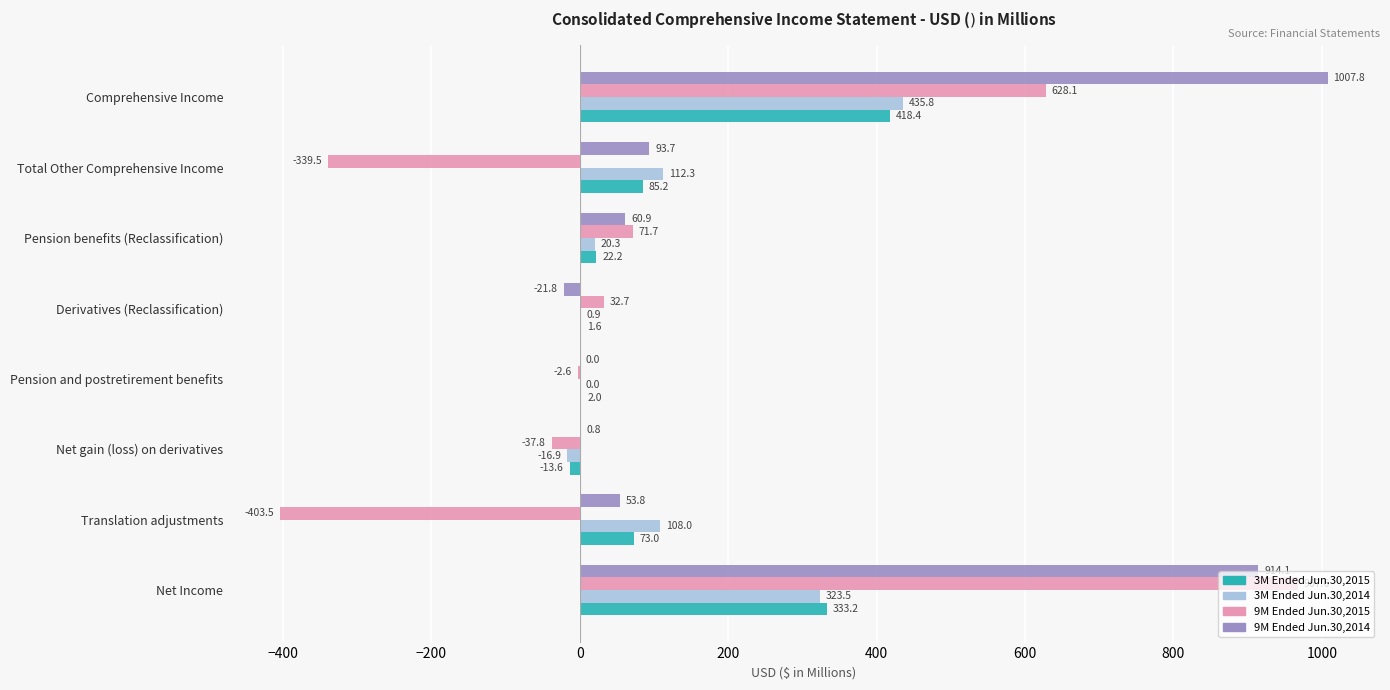

At which category does the chart reach its peak across all series?

Comprehensive Income